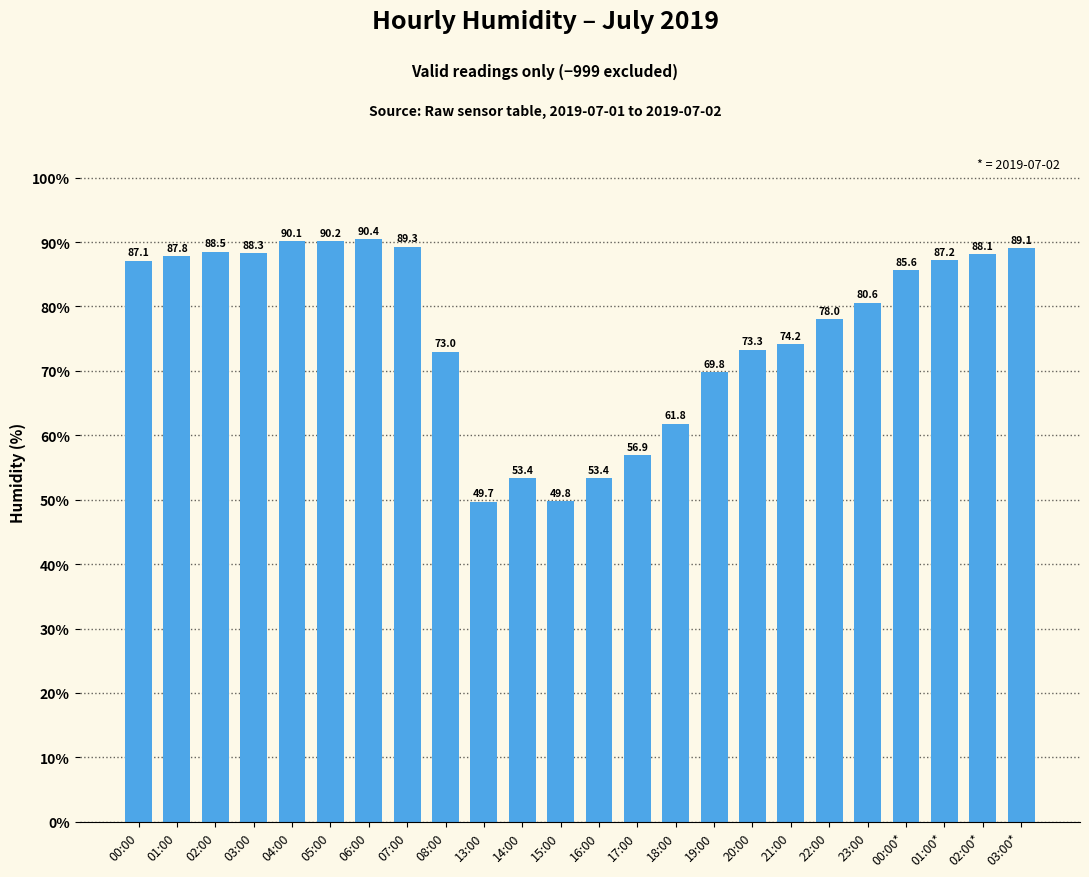

What value does the data have at 01:00?

87.8